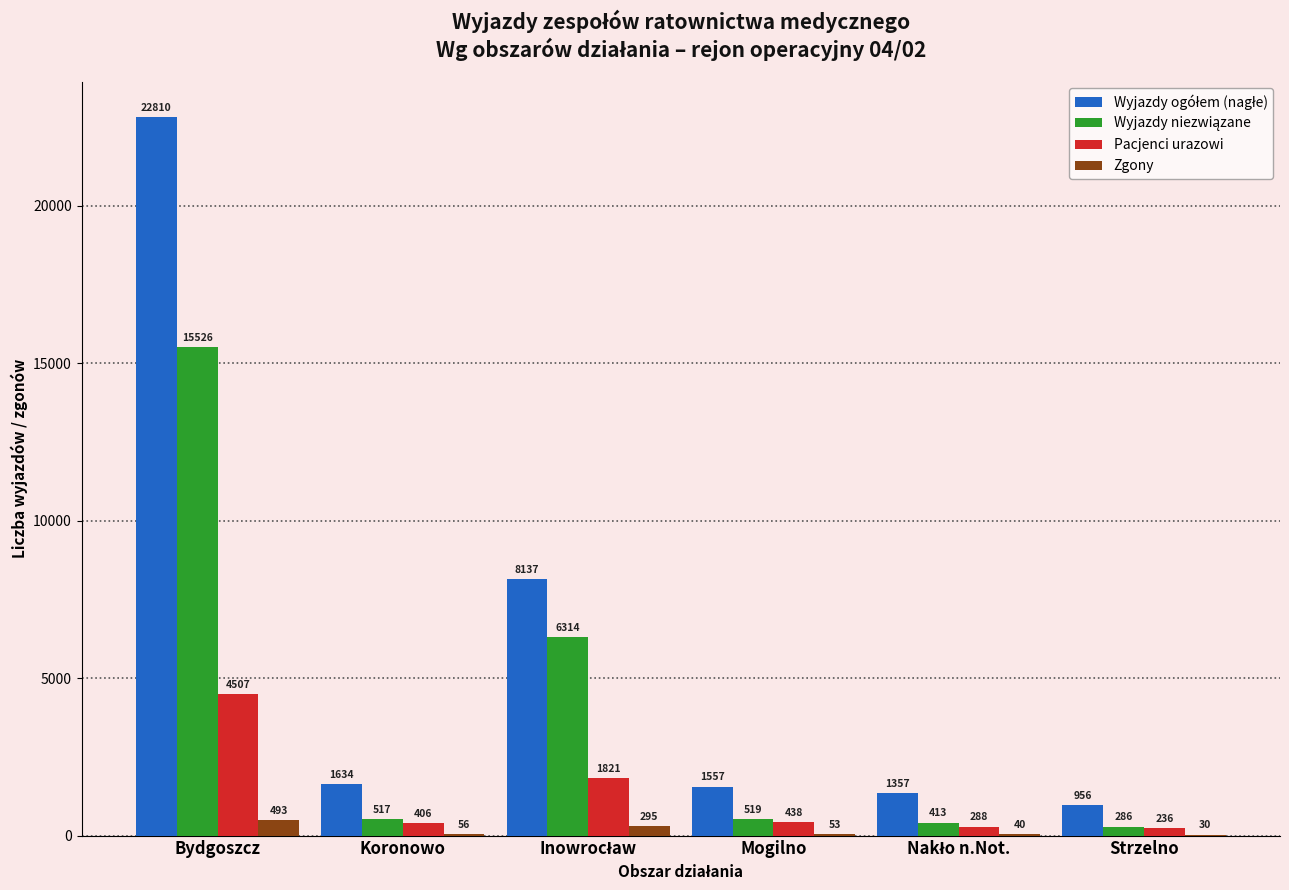

How many series are shown in this chart?

4